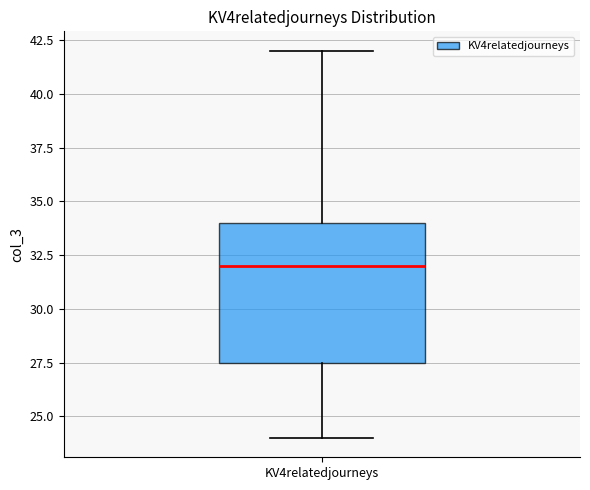

Transcribe this box plot: give where the median line is, the range the box spans, and where the two whiskers end, as read against the y-axis. The values are not printed on the chart, so give them approximately, as read against the axis.

median 32.0, box 27.5 to 34.0, whiskers 24.0 to 42.0